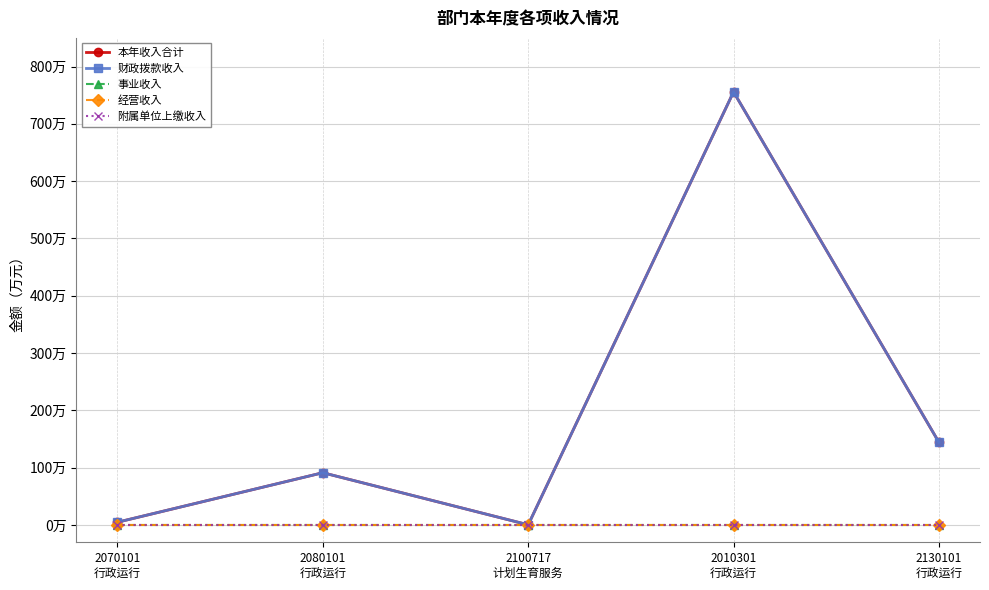

What is the label of the 5th point from the right?

2070101
行政运行